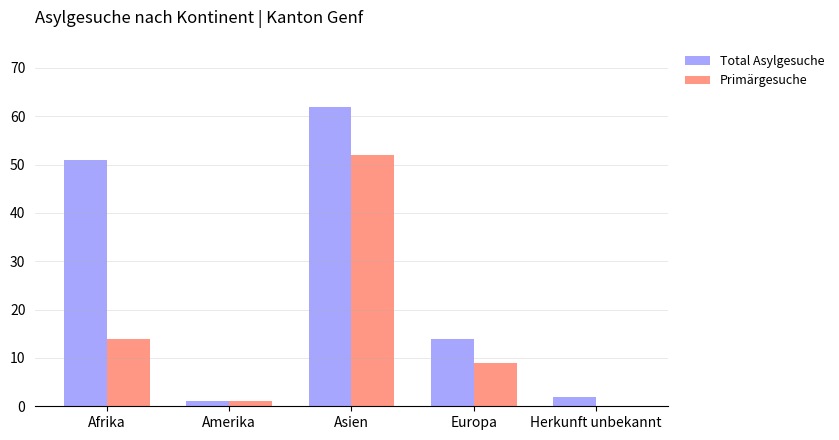

How many groups of bars are there?

5